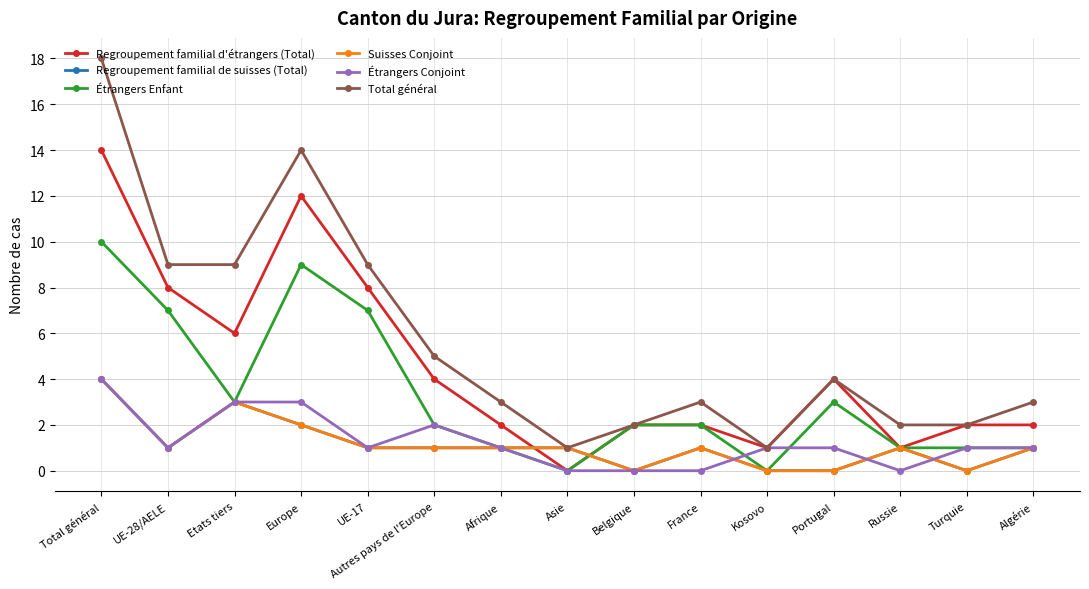

Is this an area chart (filled region under the line)?

No